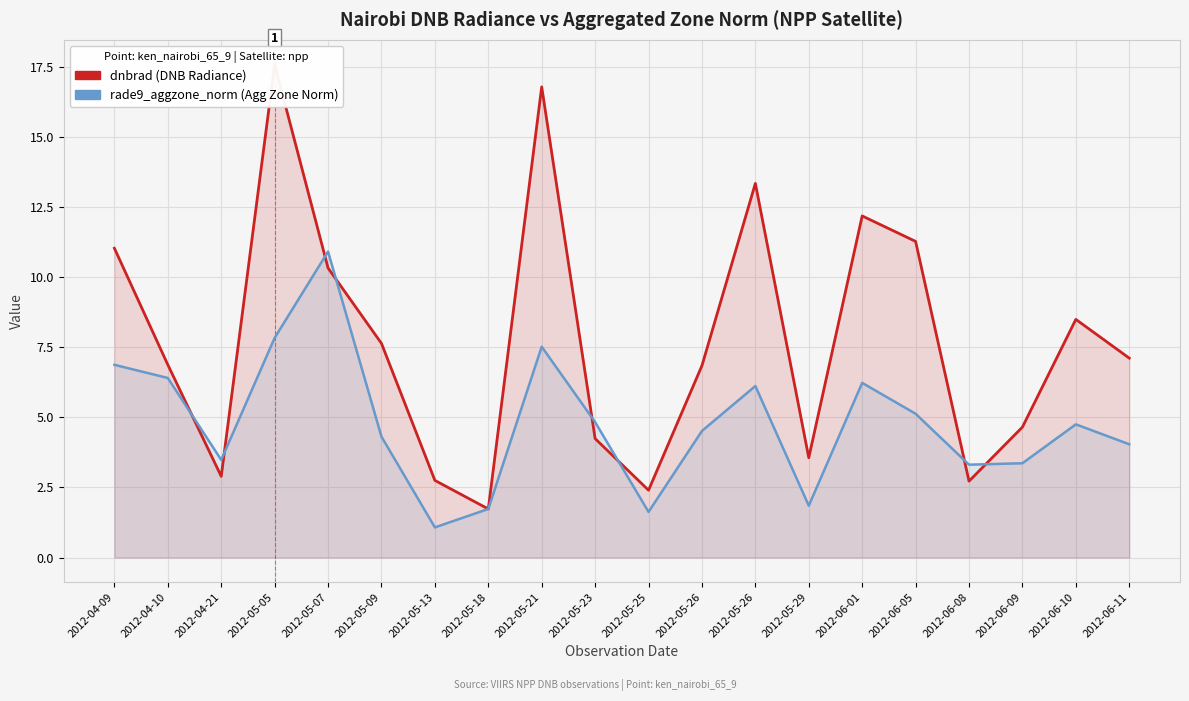

True or false: rade9_aggzone_norm (Agg Zone Norm) has a value of 4.8 at 2012-06-09.

False